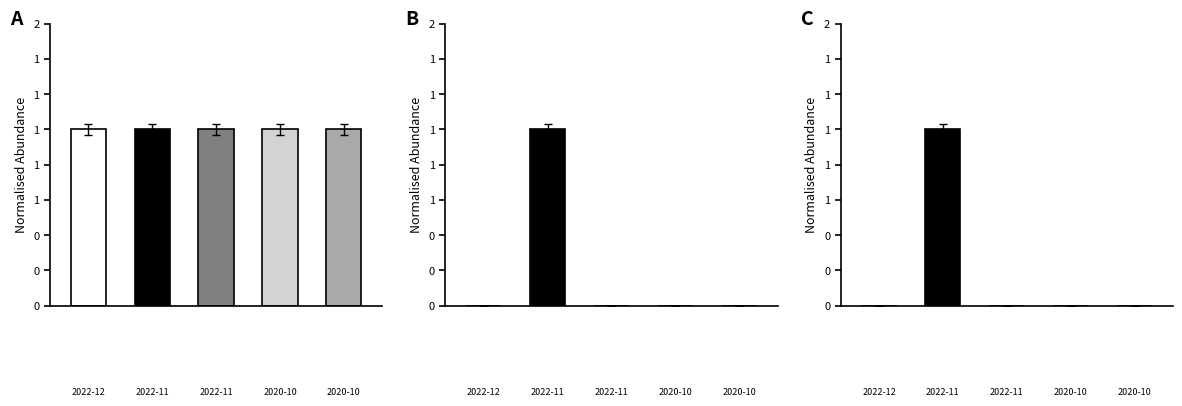

What is the maximum value shown in the chart?

1